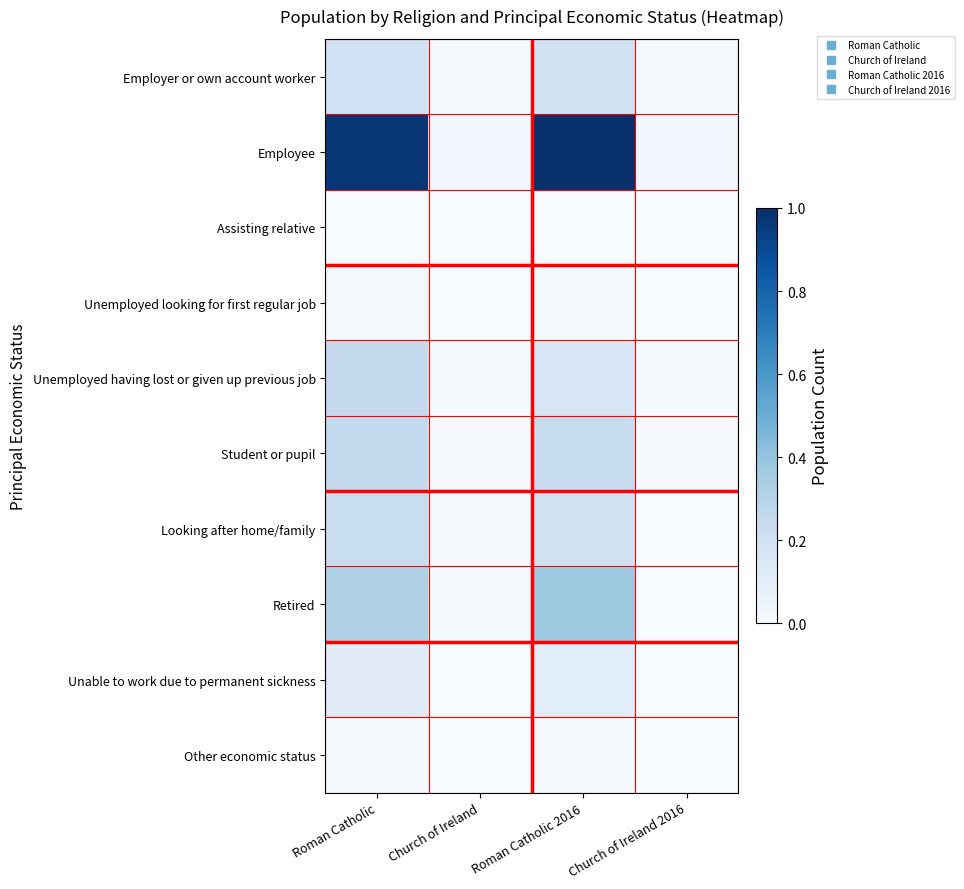

What is the maximum value shown in the chart?

1.0